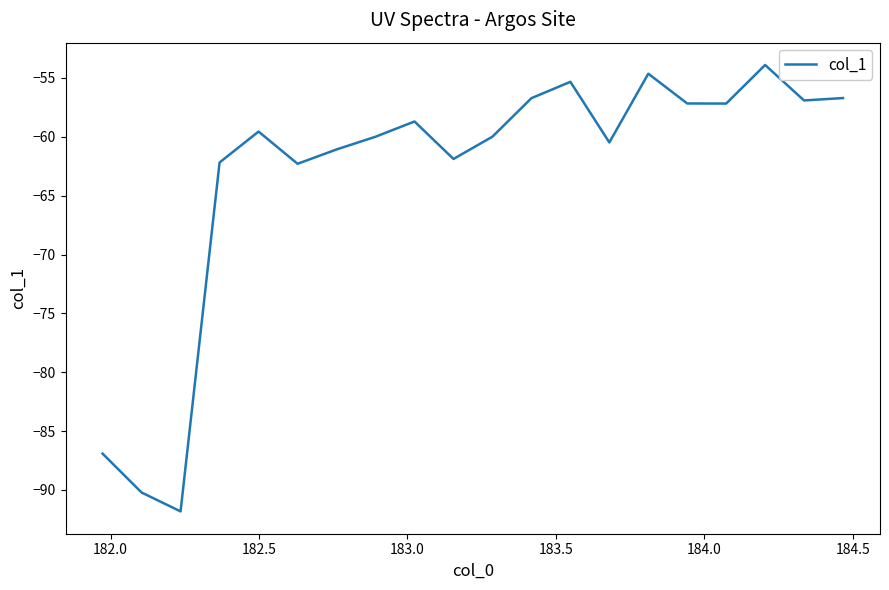

What is the maximum value shown in the chart?

-53.9